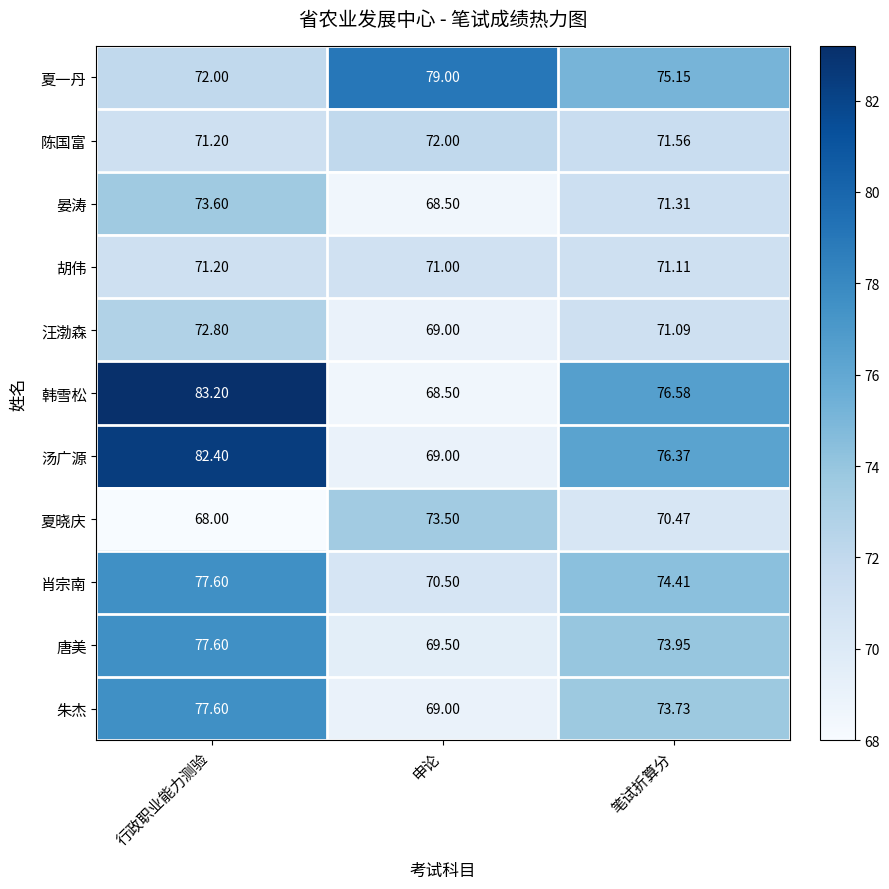

Where does the 汪渤森 series first go above 71?

行政职业能力测验